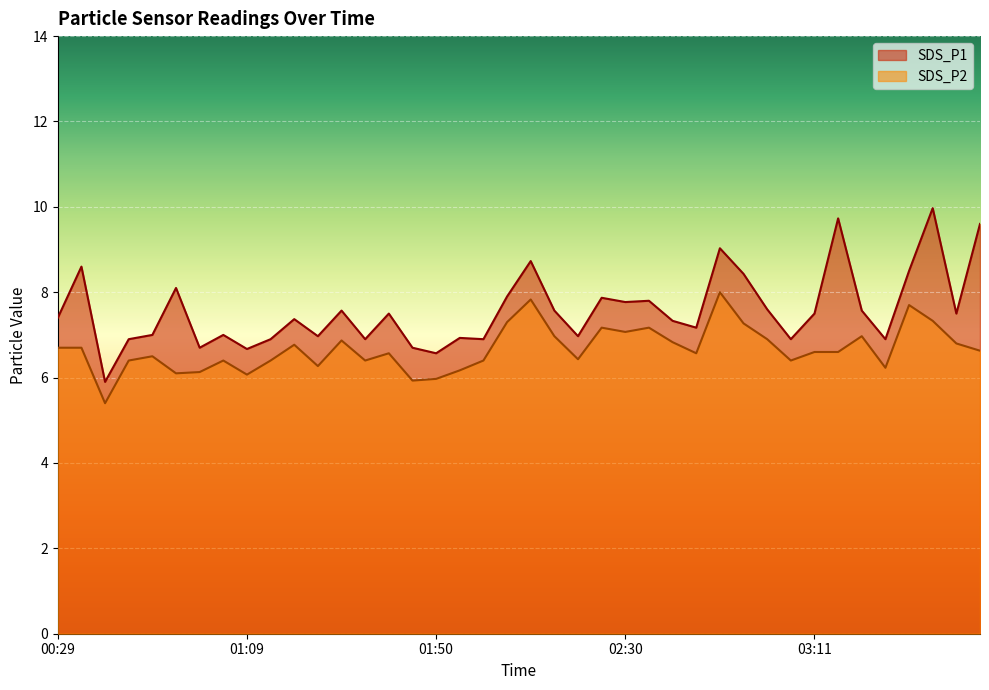

At which category does SDS_P2 reach its first local valley?

00:39